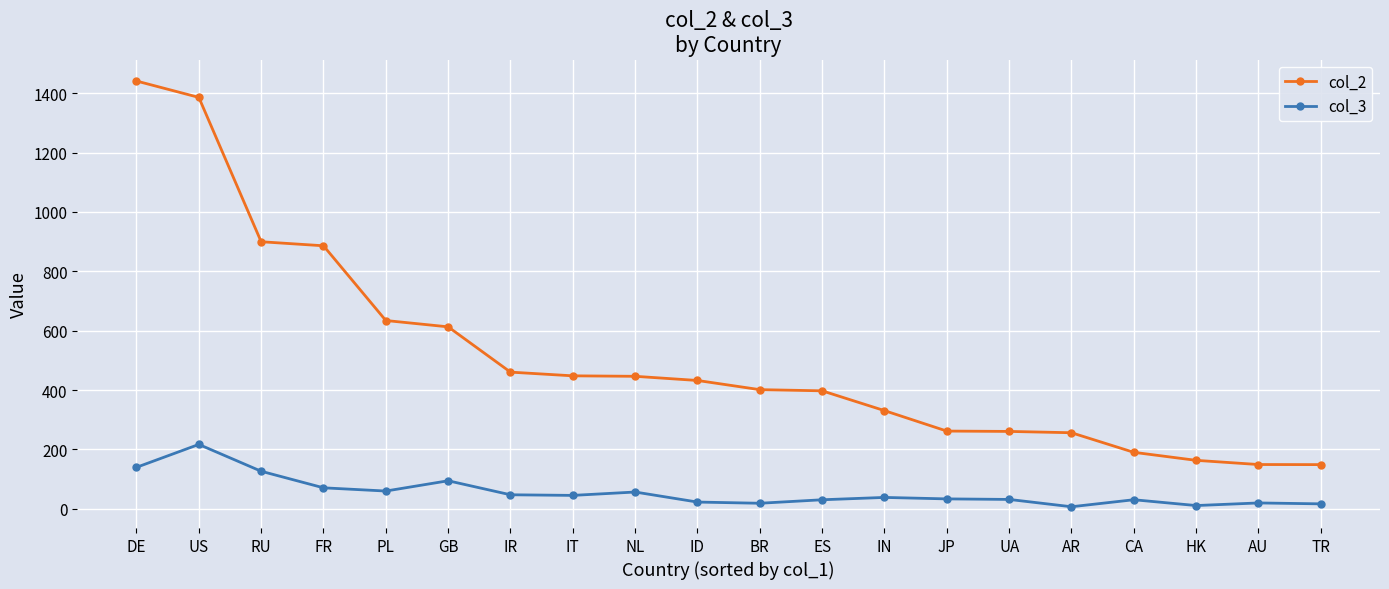

What is the total value across all series at CA?

220.9